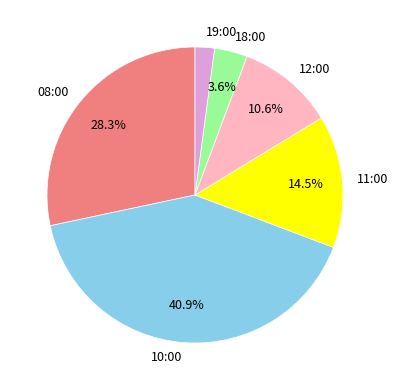

To the nearest percent, what portion does 19:00 represent?

2%